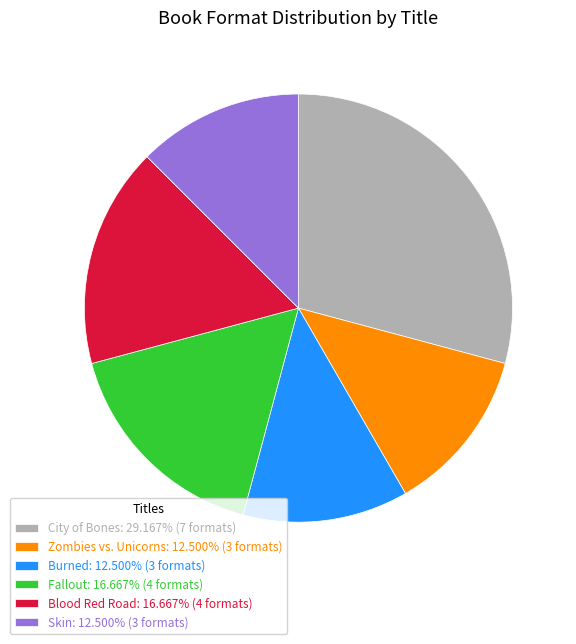

Does any single category account for the majority?

No